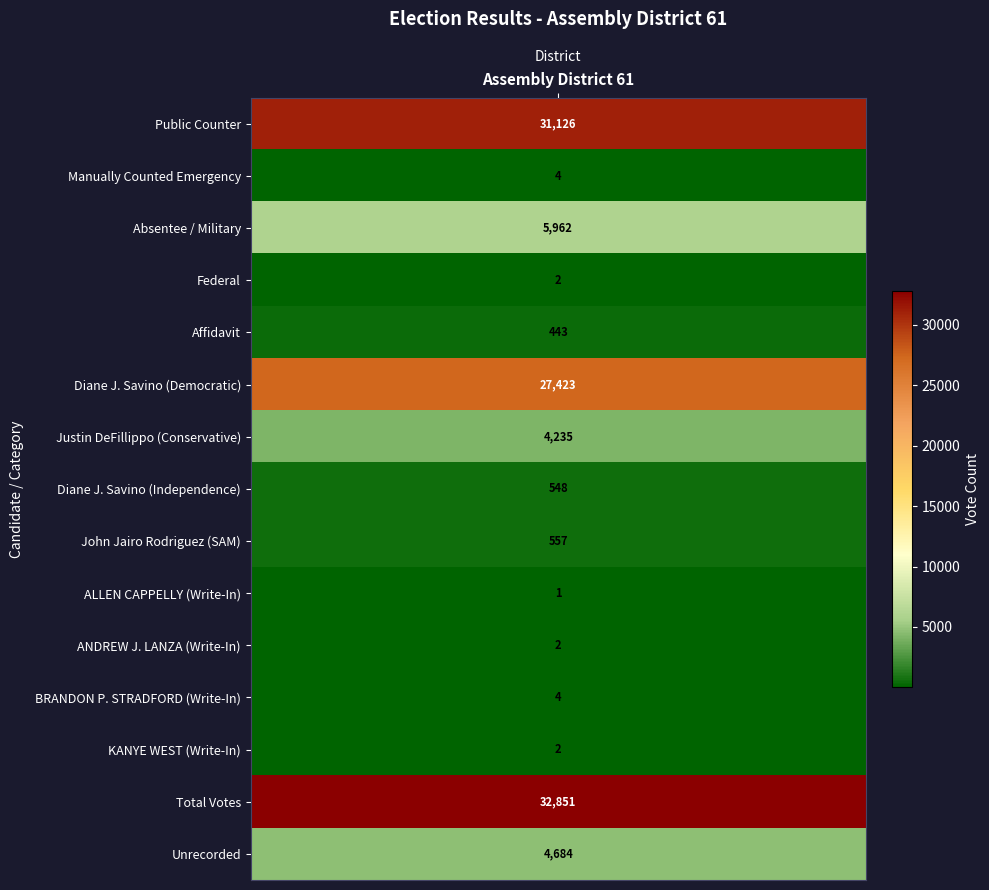

What is the difference between the second highest and second lowest values?

31124